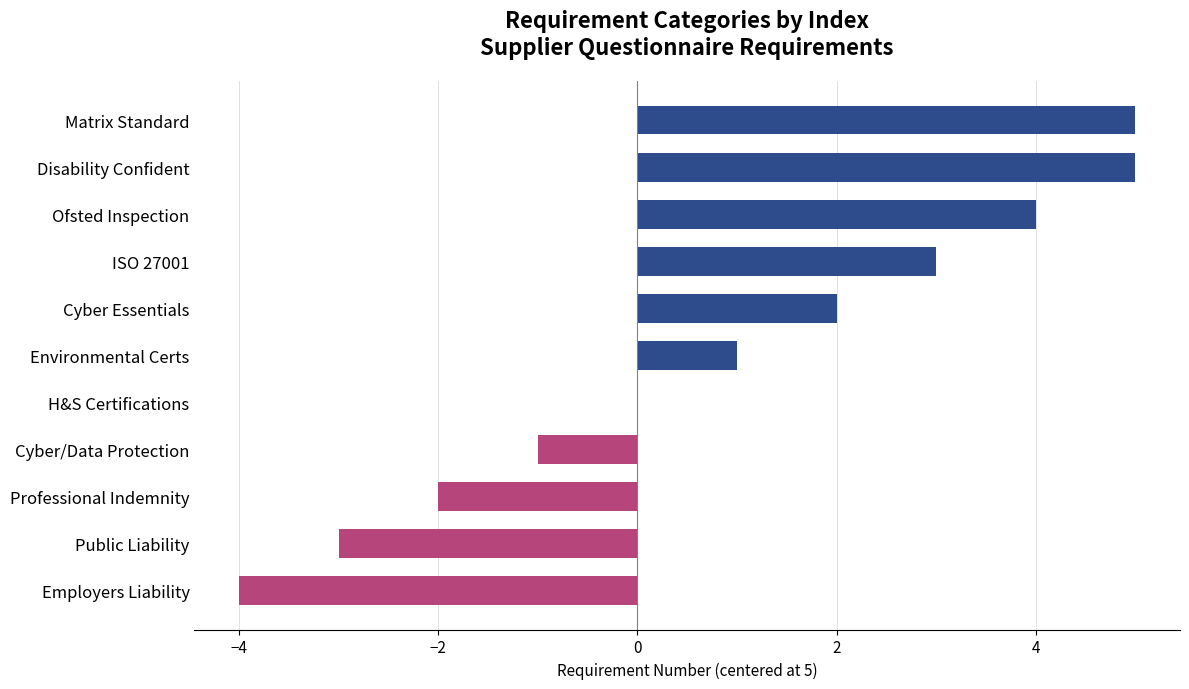

What is the sum of all values?

10